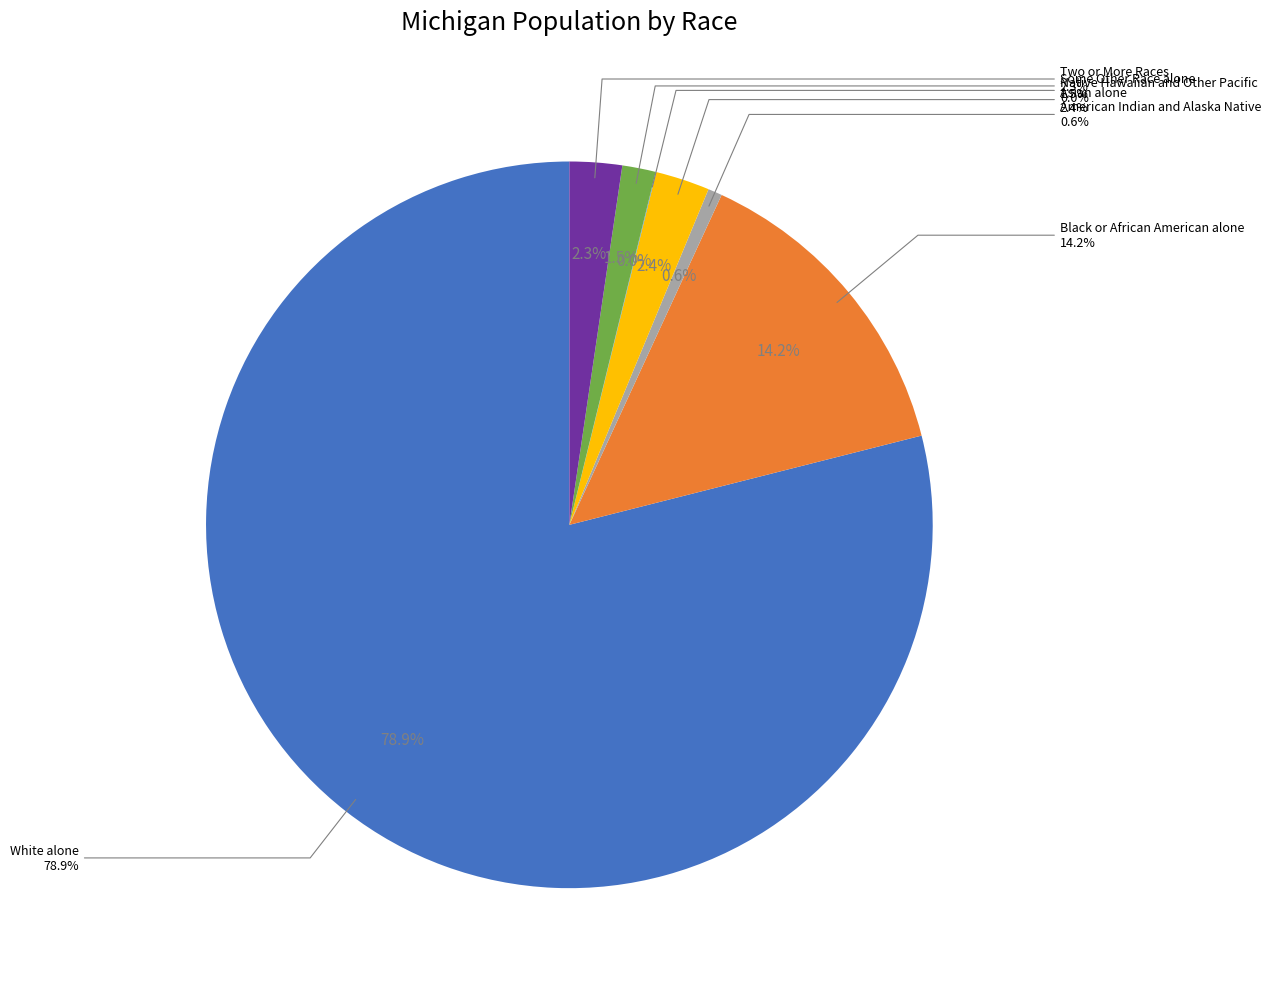

What percentage is the Asian alone slice, to the nearest percent?

2%